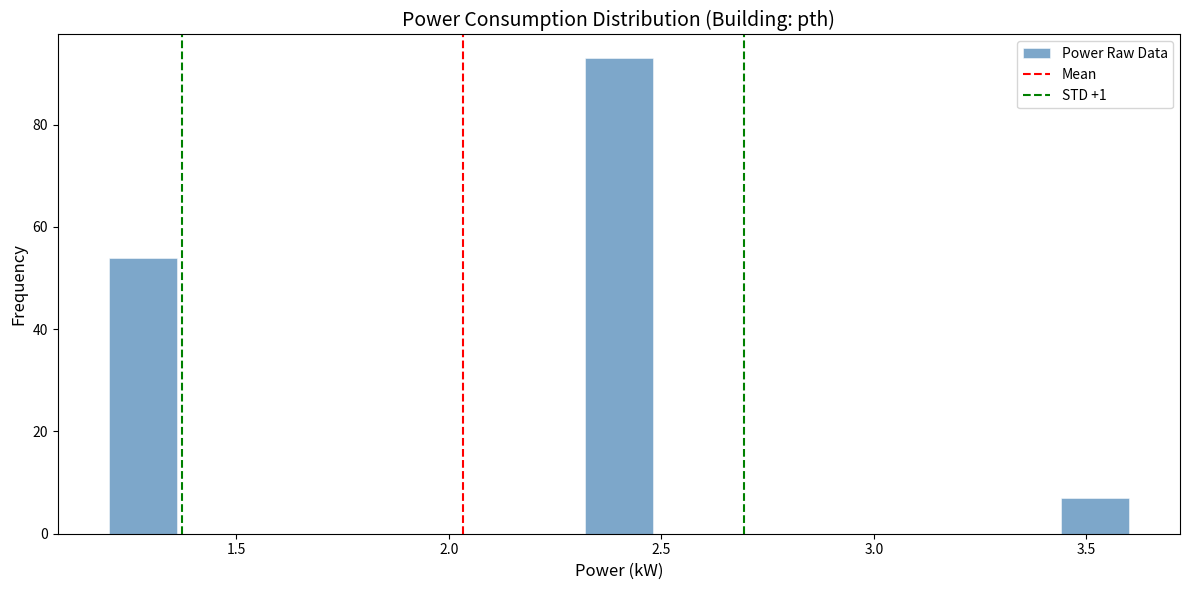

Around what value on the x-axis is the tallest bar? Give the approximate position of its centre, as read against the axis.

2.40